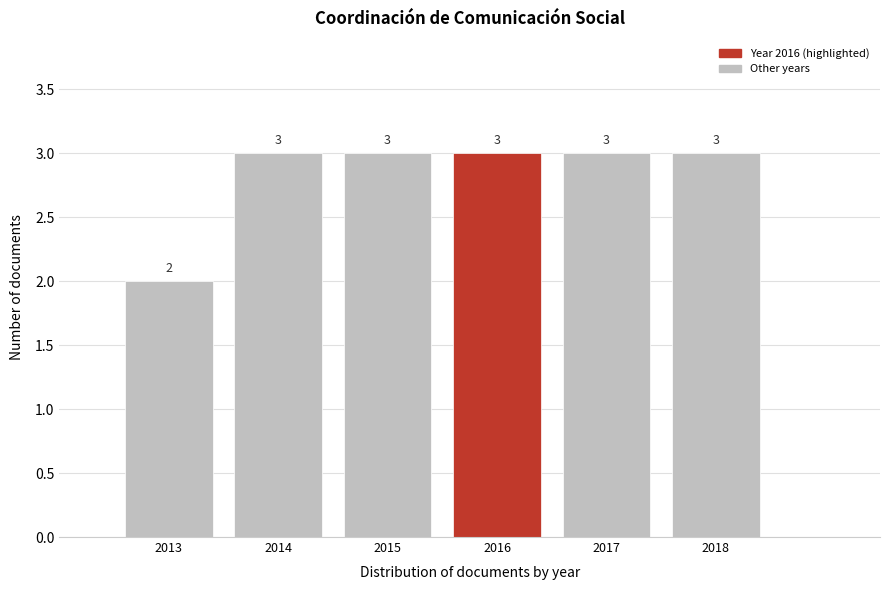

What is the height of the bar covering 2016.5 to 2017.5 on the x-axis?

3